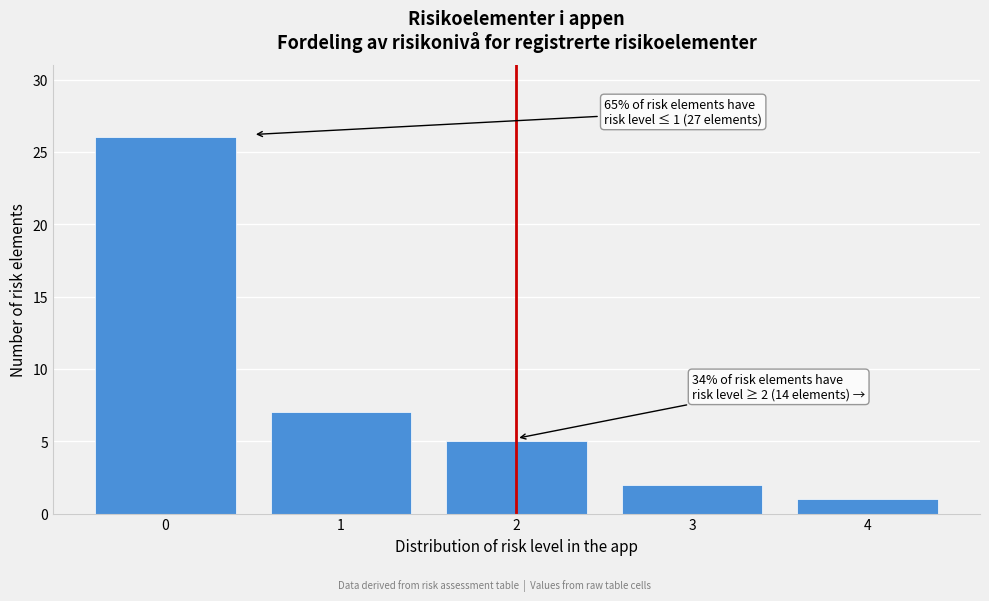

Reading left to right, extract all data points from this chart.

26	7	5	2	1